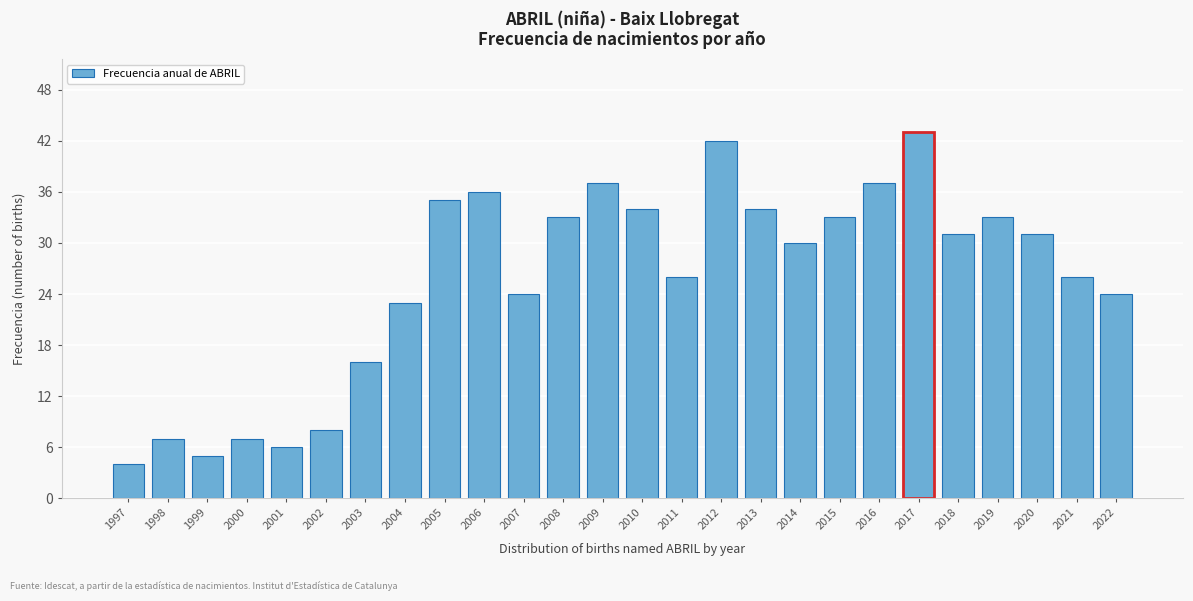

Reading right to left, what are all the values shown in this chart?

24	26	31	33	31	43	37	33	30	34	42	26	34	37	33	24	36	35	23	16	8	6	7	5	7	4